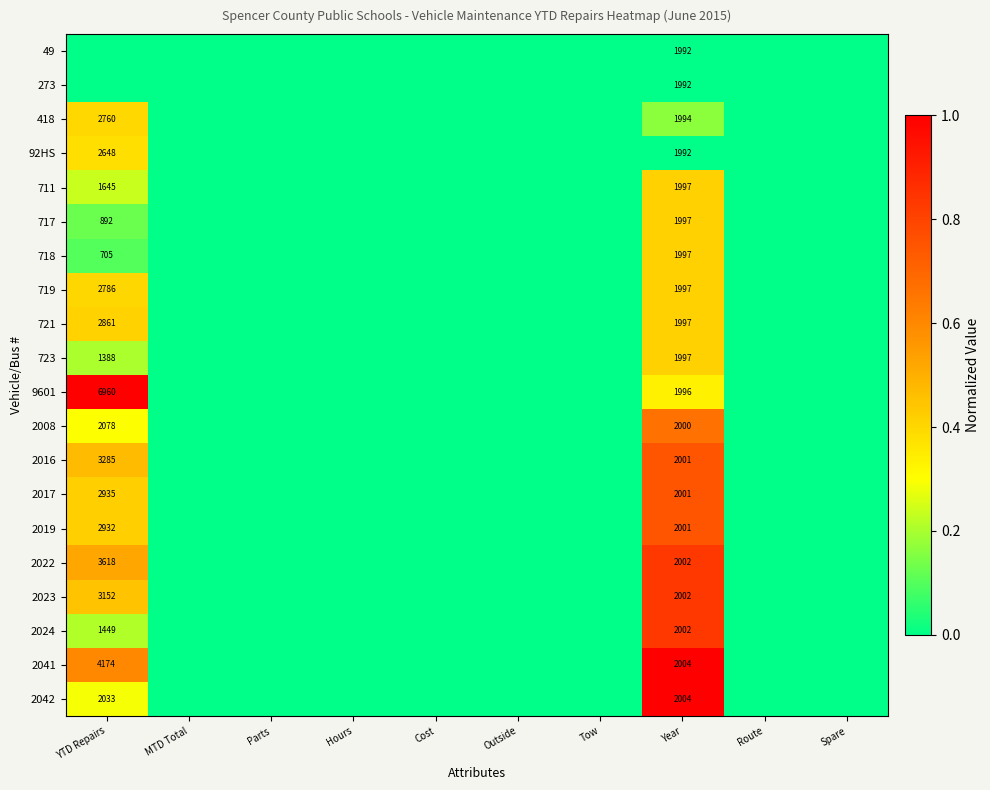

True or false: 721 has a value of 1997 at Year.

True